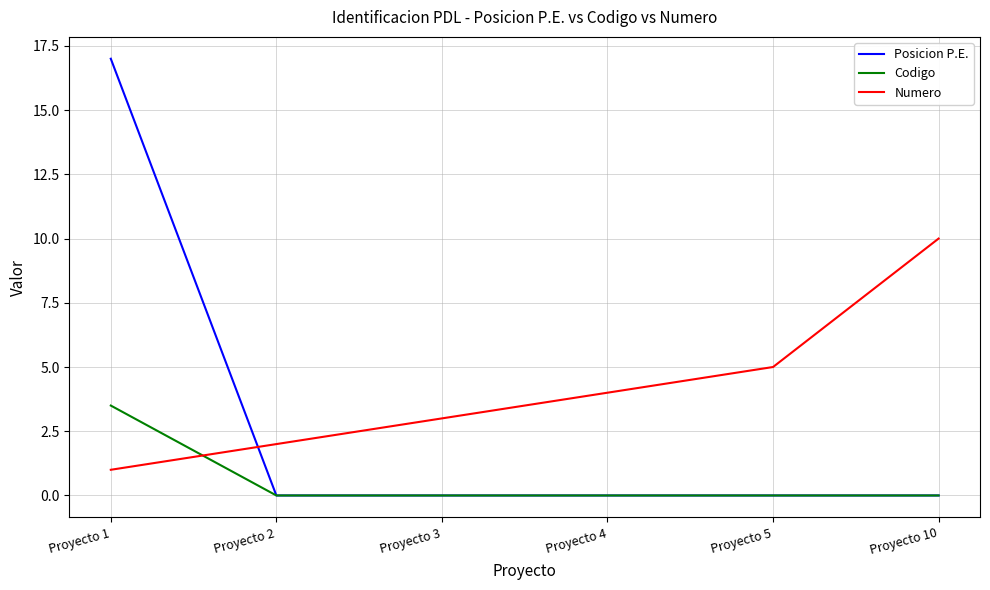

Does the chart display data point markers on the line(s)?

No